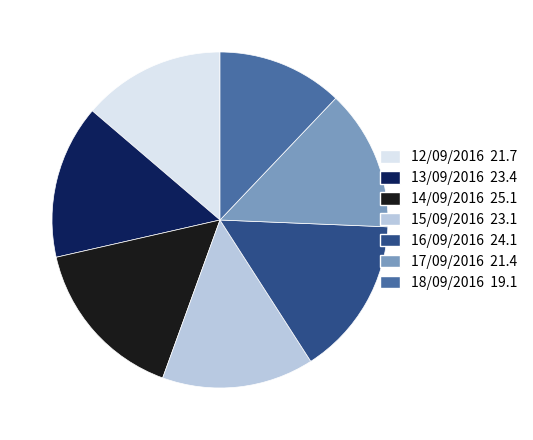

How many slices are in this pie chart?

7